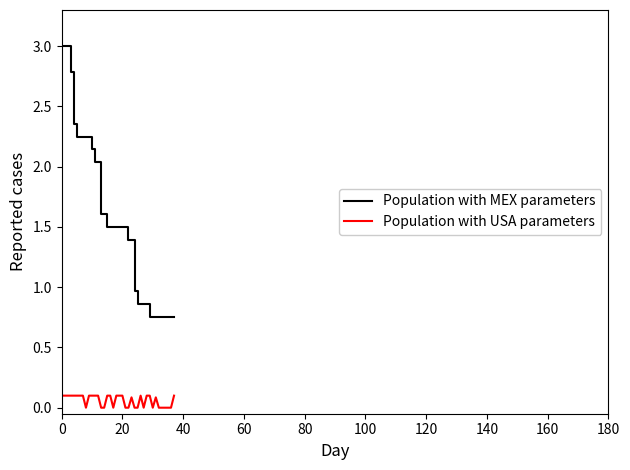

How many lines are shown in the chart?

2